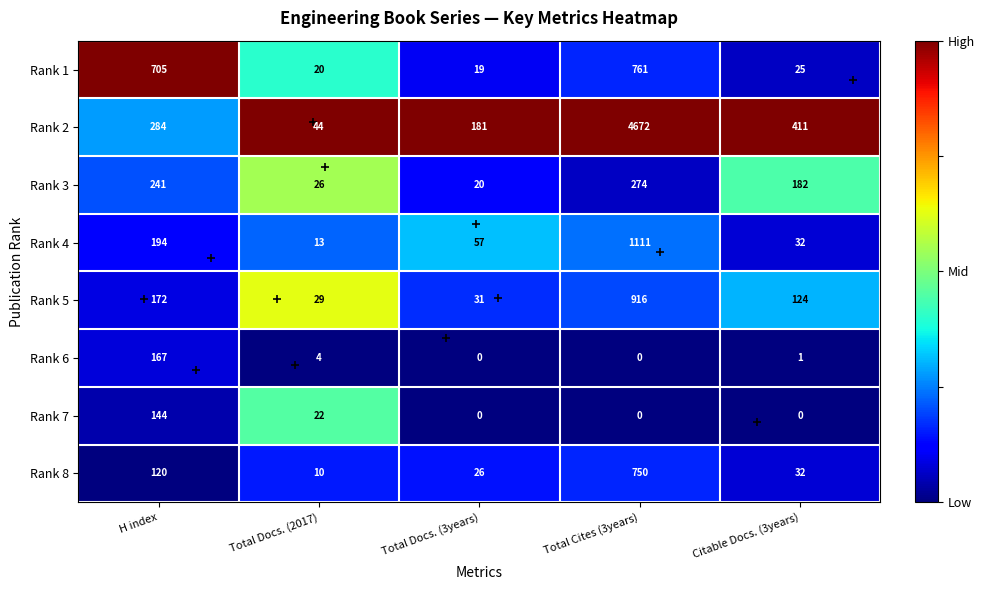

What is the total value across all series at H index?

2027